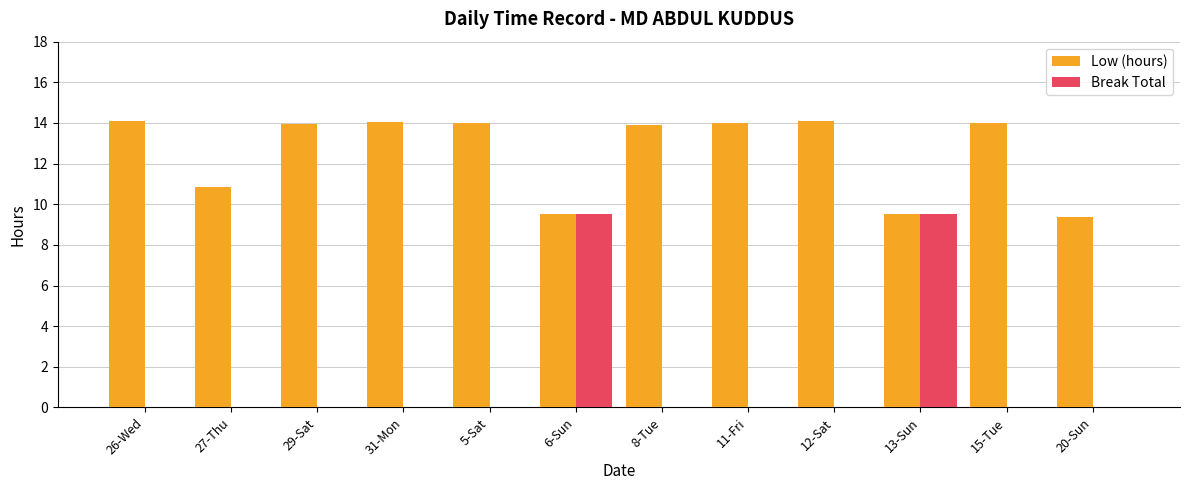

What is the highest value of the Low (hours) series?

14.1